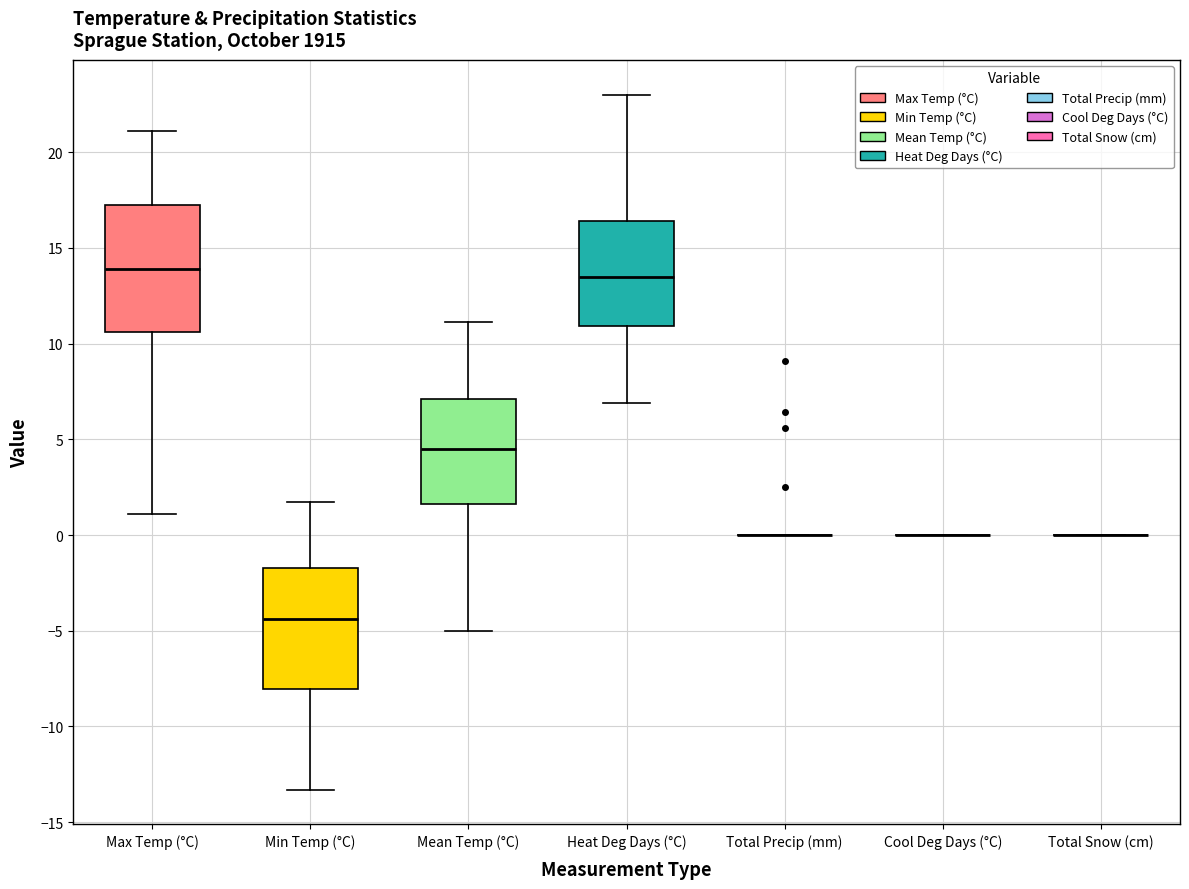

Reading left to right, read every box against the y-axis: the position of its median line, the range the box covers, and the ends of its whiskers. The values are not printed on the chart, so give them approximately, as read against the axis.

Max Temp (°C): median 14.0, box 10.5 to 17.5, whiskers 1.0 to 21.0
Min Temp (°C): median -4.5, box -8.0 to -1.5, whiskers -13.5 to 1.5
Mean Temp (°C): median 4.5, box 1.5 to 7.0, whiskers -5.0 to 11.0
Heat Deg Days (°C): median 13.5, box 11.0 to 16.5, whiskers 7.0 to 23.0
Total Precip (mm): box collapsed to a line at 0.0, whiskers 0.0 to 0.0
Cool Deg Days (°C): box collapsed to a line at 0.0, whiskers 0.0 to 0.0
Total Snow (cm): box collapsed to a line at 0.0, whiskers 0.0 to 0.0